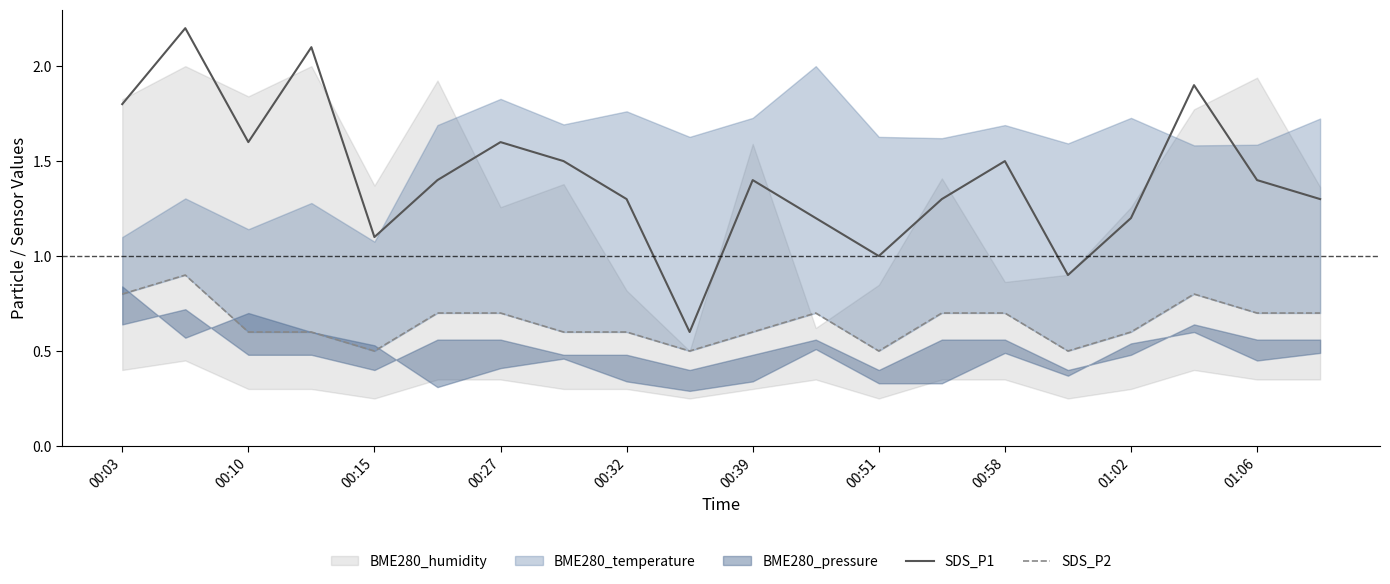

The SDS_P2 series shows 0.7 at 13. True or false?

True